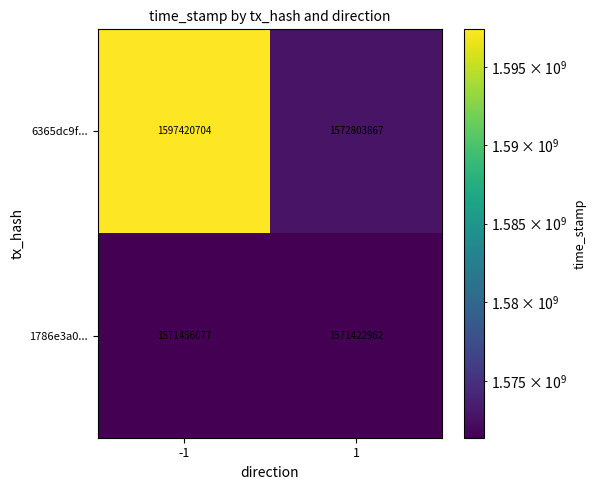

List the series in order of their overall mean, highest first.

6365dc9f..., 1786e3a0...